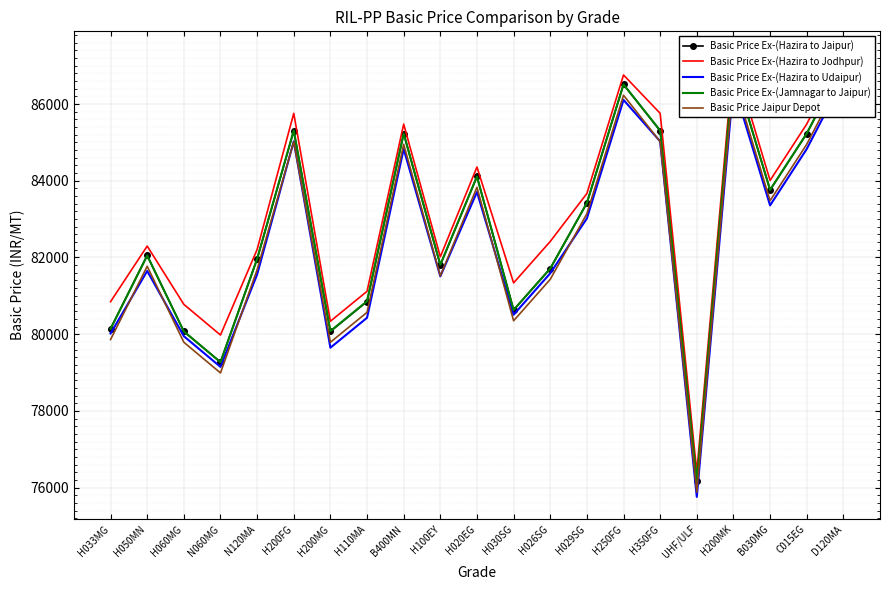

Read the Basic Price Ex-(Hazira to Jodhpur) value at D120MA, to the nearest 100.

87300